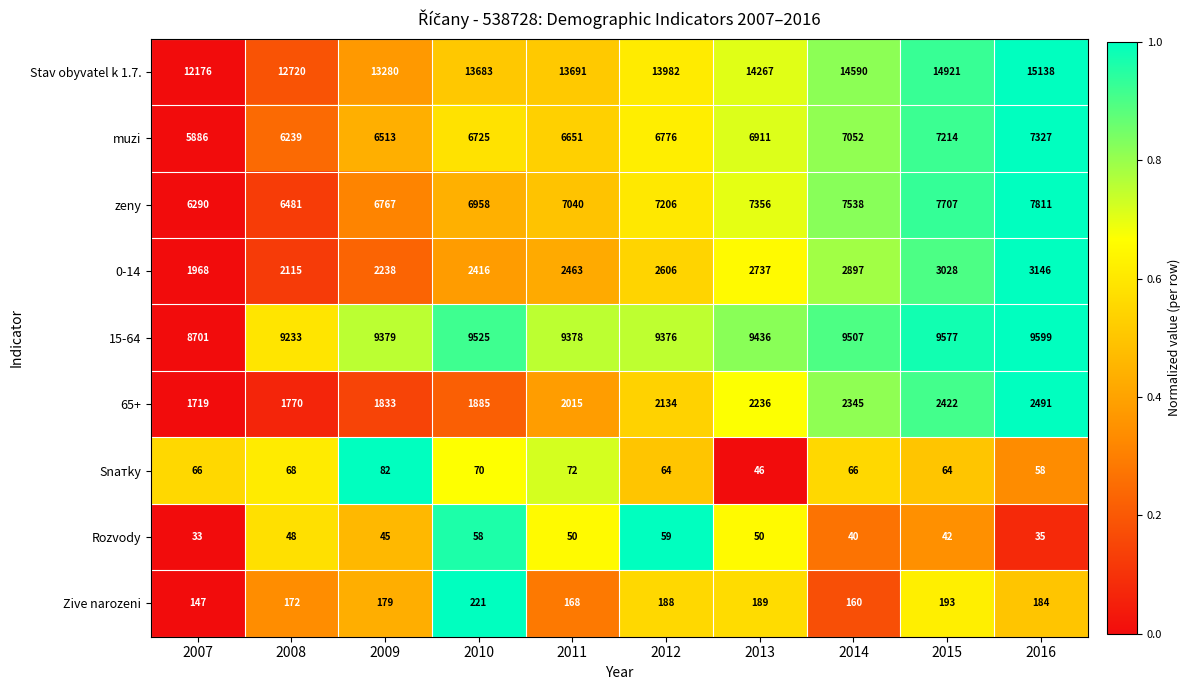

Rank the series at 2012 from lowest to highest value.

Rozvody, Snатky, Zive narozeni, 65+, 0-14, muzi, zeny, 15-64, Stav obyvatel k 1.7.